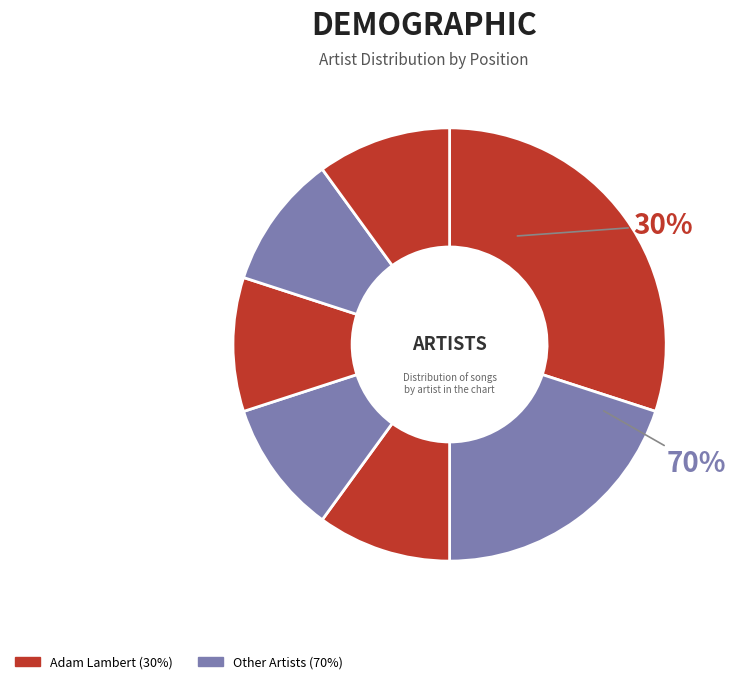

To the nearest percent, what is the difference between the largest and smallest slice percentages?

20%